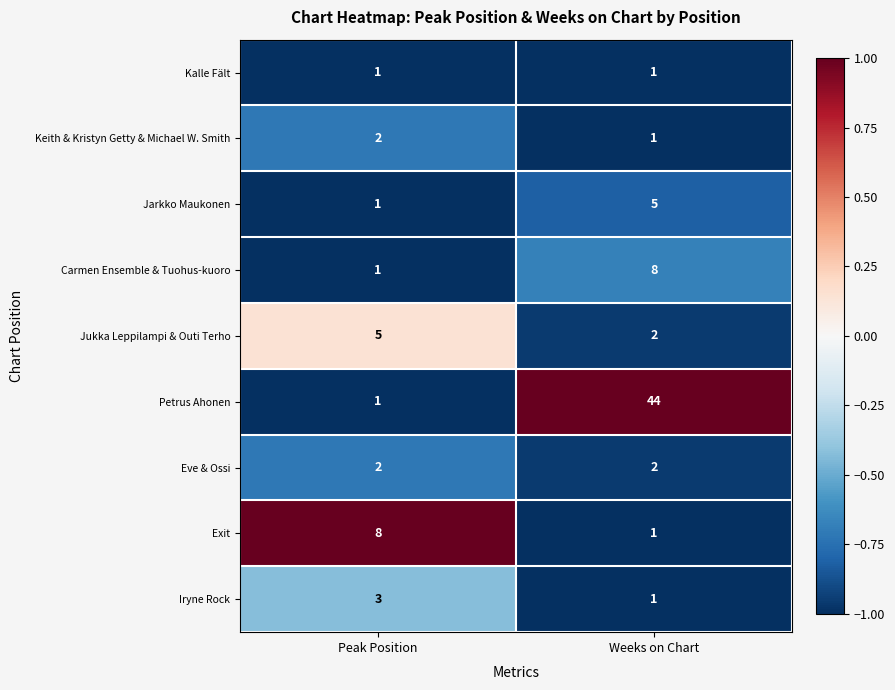

How many data points does each series have?

2